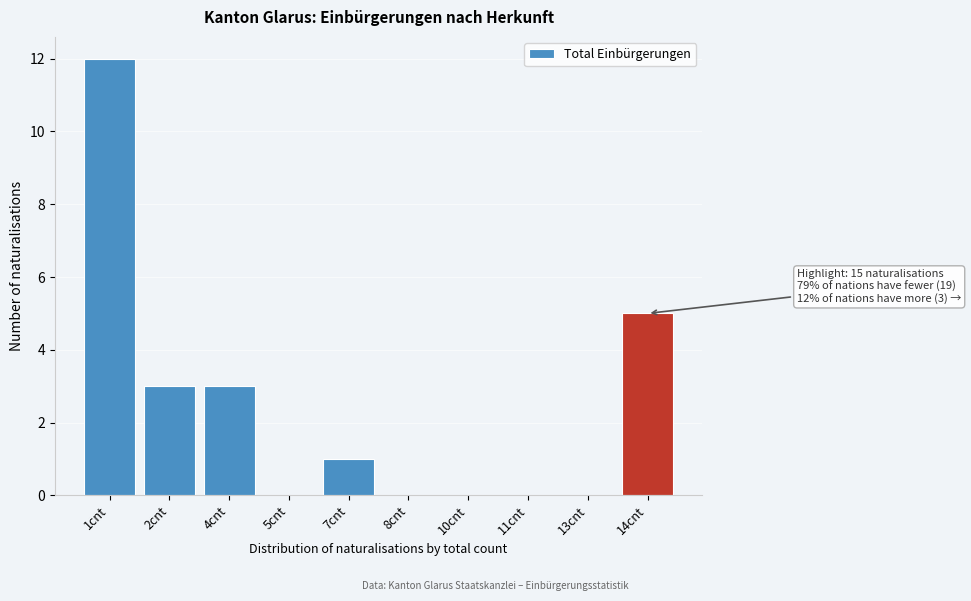

Reading right to left, what are all the values shown in this chart?

14cnt=5	13cnt=0	11cnt=0	10cnt=0	8cnt=0	7cnt=1	5cnt=0	4cnt=3	2cnt=3	1cnt=12